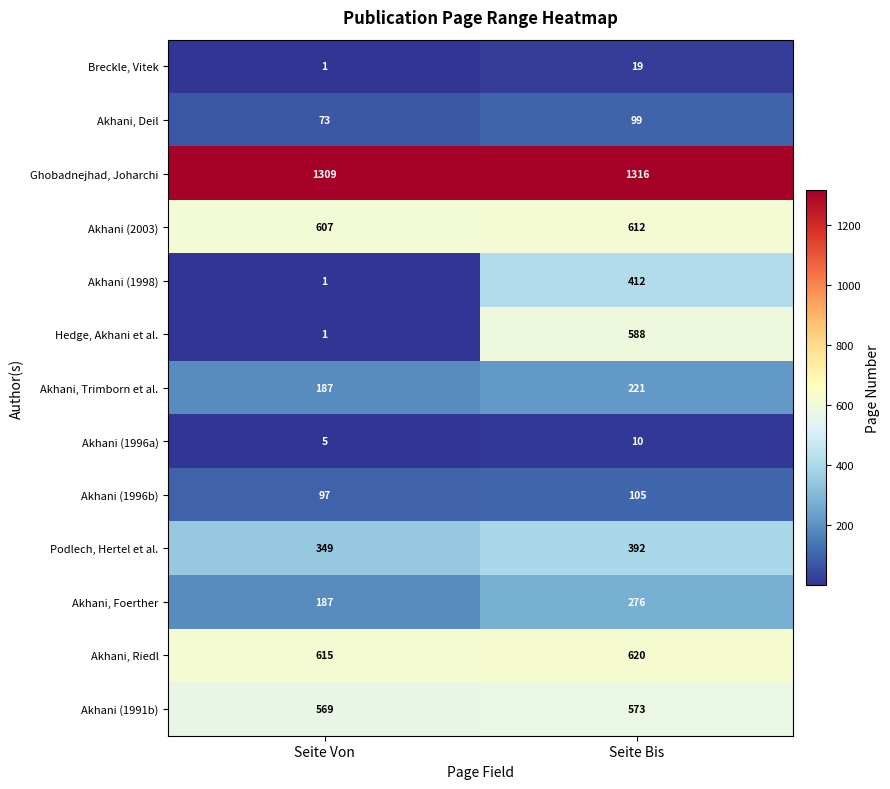

Reading left to right, what are all the values shown in this chart?

Breckle, Vitek: 1	19
Akhani, Deil: 73	99
Ghobadnejhad, Joharchi: 1309	1316
Akhani (2003): 607	612
Akhani (1998): 1	412
Hedge, Akhani et al.: 1	588
Akhani, Trimborn et al.: 187	221
Akhani (1996a): 5	10
Akhani (1996b): 97	105
Podlech, Hertel et al.: 349	392
Akhani, Foerther: 187	276
Akhani, Riedl: 615	620
Akhani (1991b): 569	573